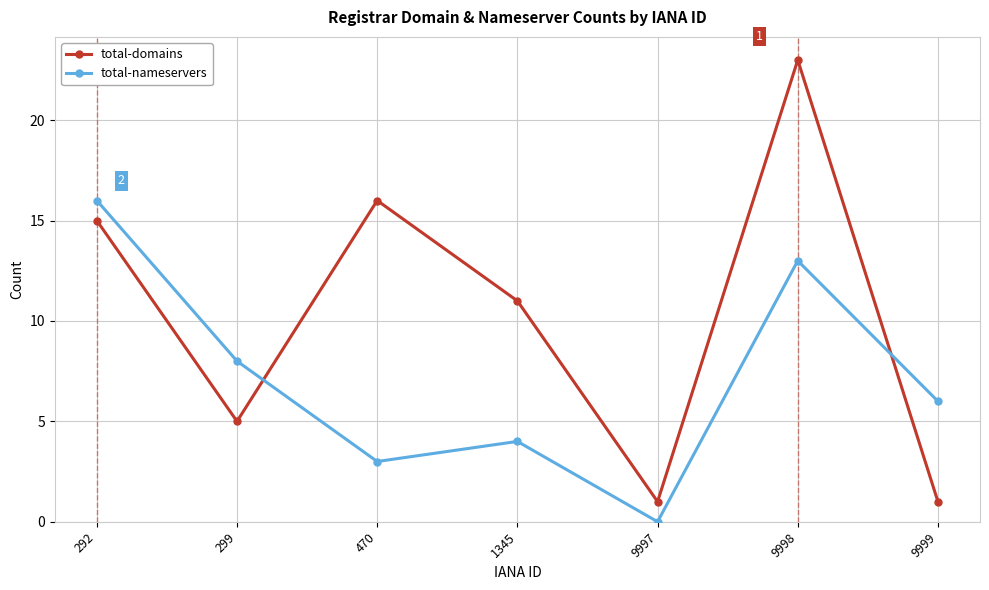

Is the value of total-domains at 470 greater than the value of total-nameservers at 9999?

Yes